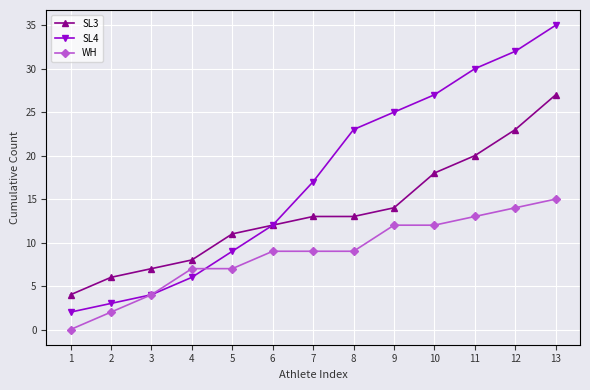

What is the highest value of the WH series?

15